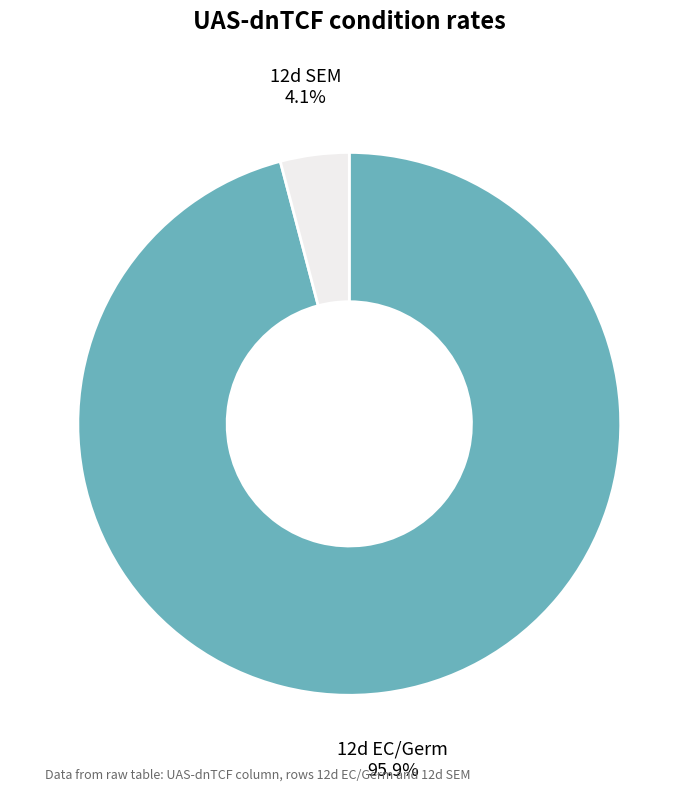

How many slices are in this pie chart?

2